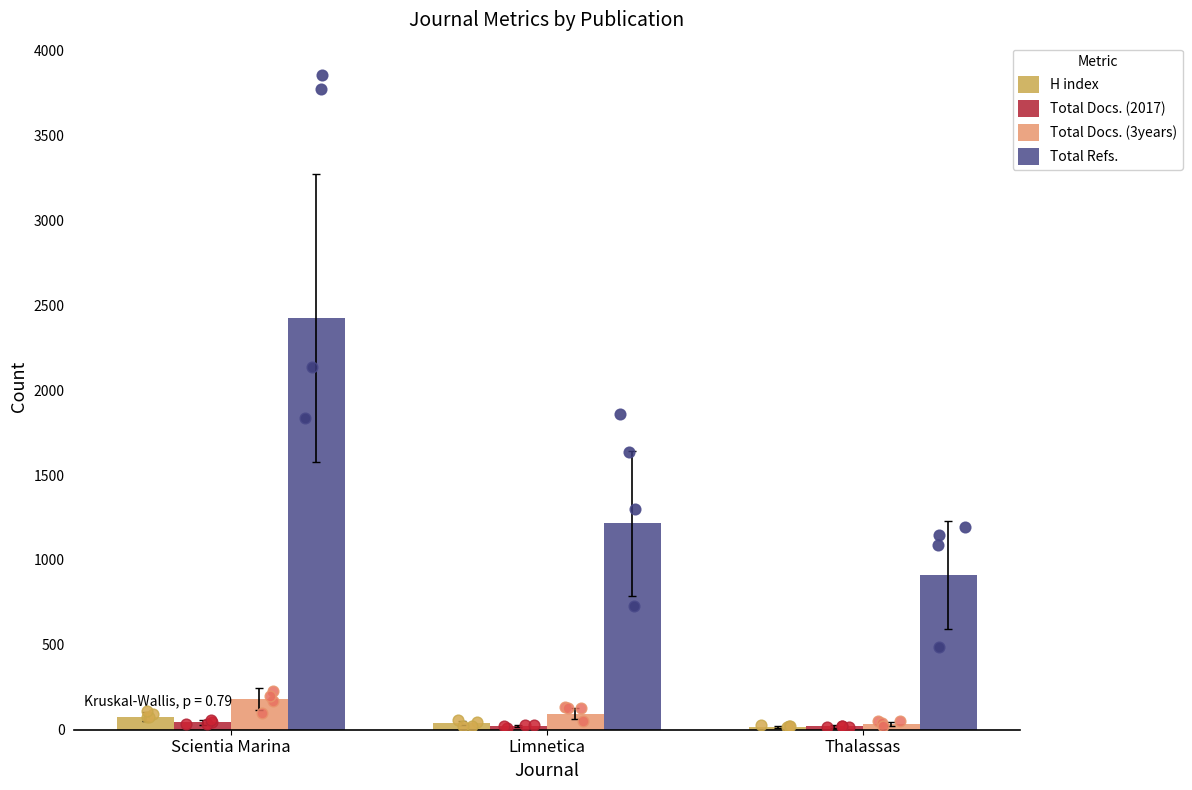

At which category is the sum across all series the highest?

Scientia Marina